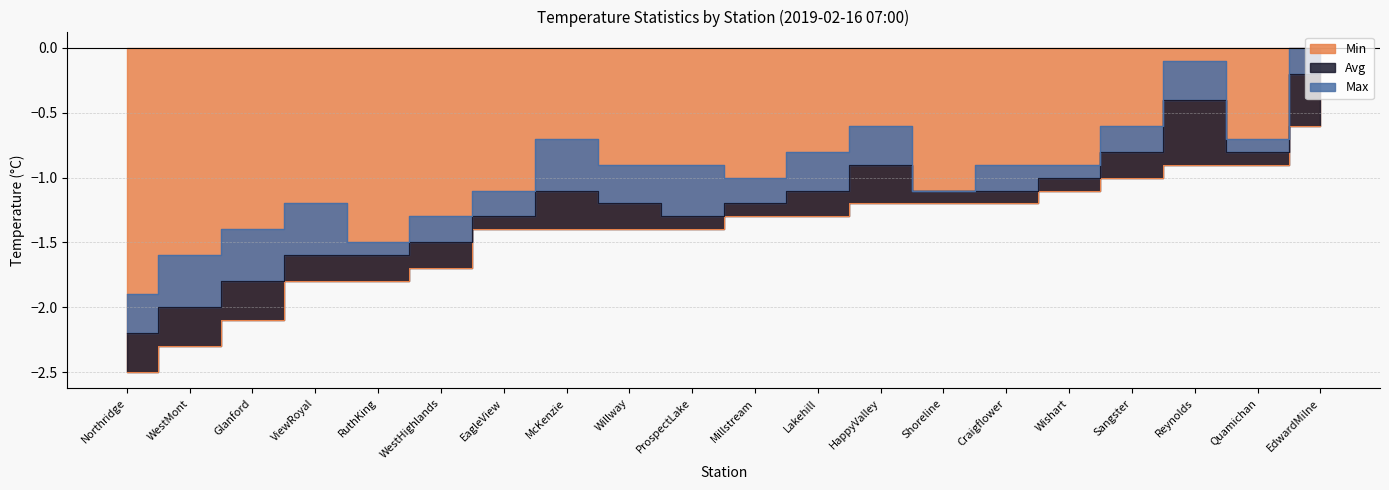

Which category has the lowest value in the Min series?

Northridge